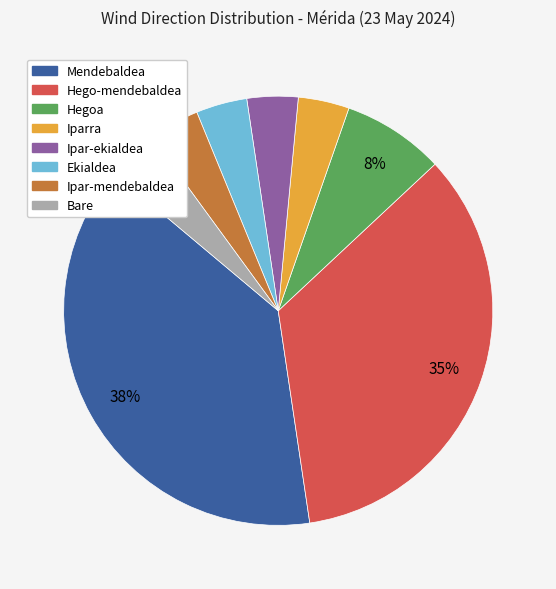

To the nearest percent, what is the combined percentage of Ekialdea and Iparra?

8%